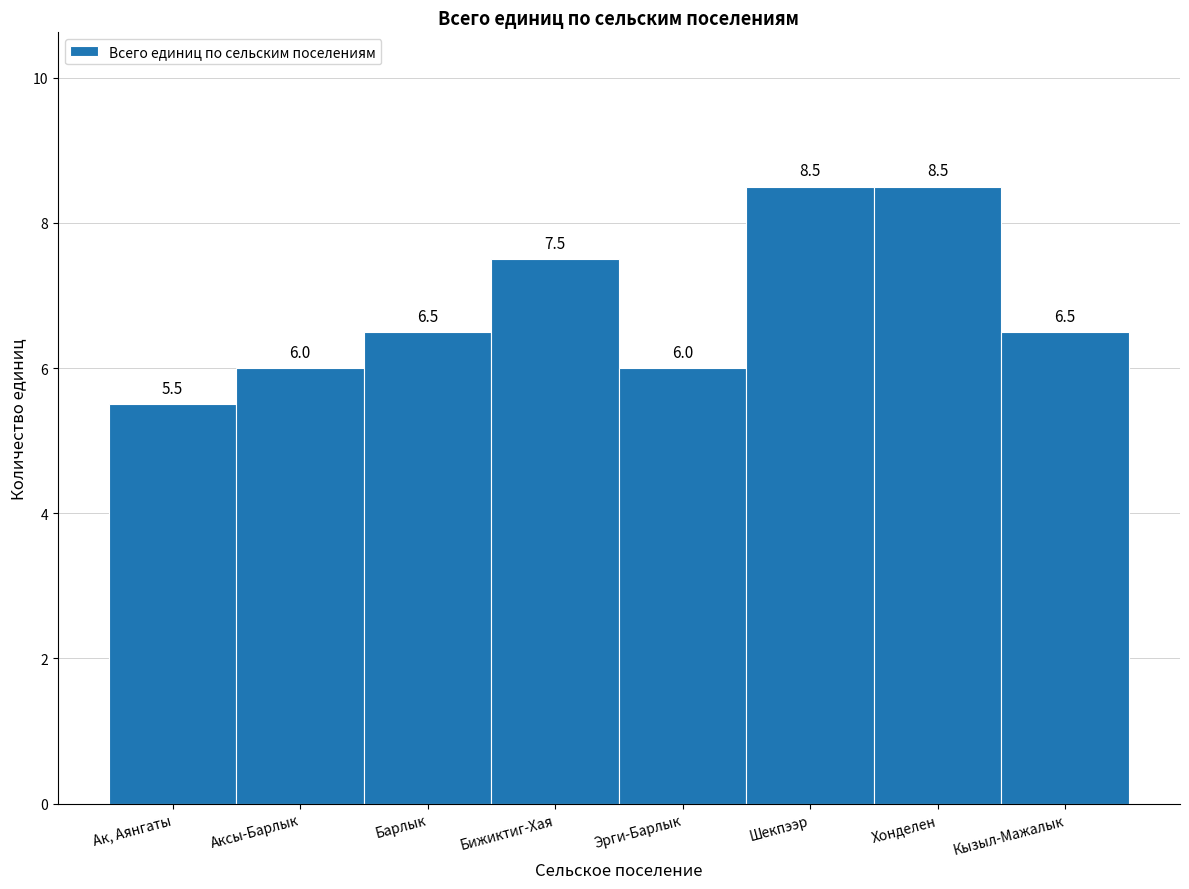

Reading left to right, transcribe all the data shown in this chart.

Ак, Аянгаты=5.5	Аксы-Барлык=6.0	Барлык=6.5	Бижиктиг-Хая=7.5	Эрги-Барлык=6.0	Шекпээр=8.5	Хонделен=8.5	Кызыл-Мажалык=6.5